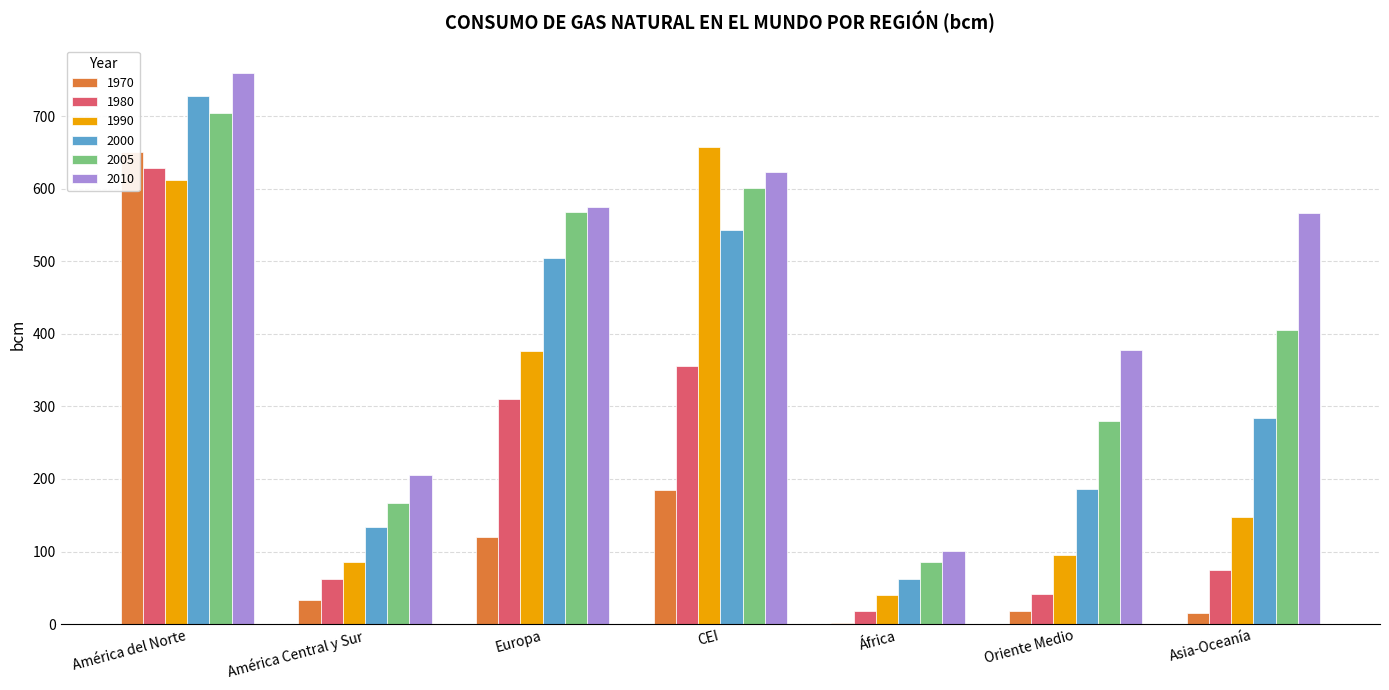

What is the difference between the 1990 values at Asia-Oceanía and Oriente Medio?

52.2